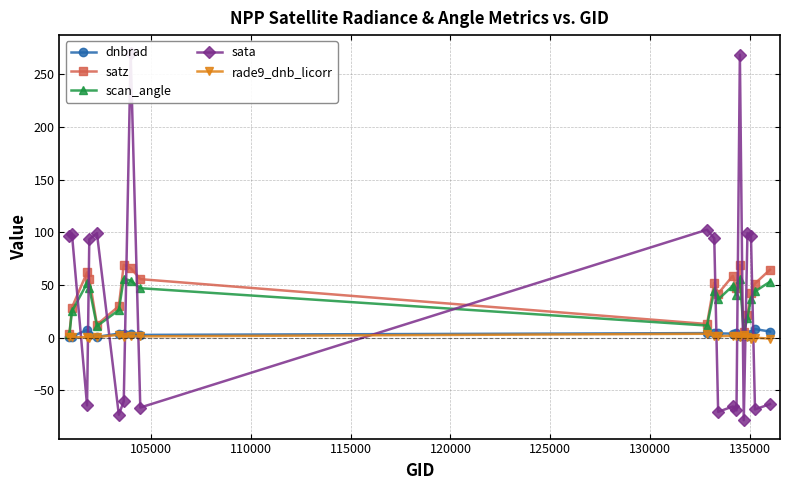

True or false: dnbrad has more than 0 points higher than both neighbors.

True